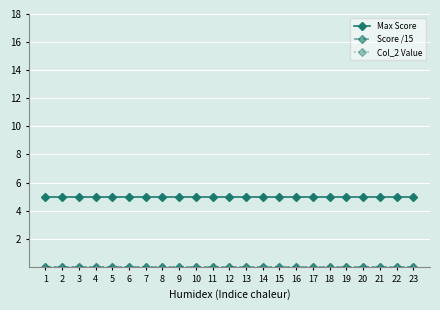

What is the minimum value for Max Score?

5